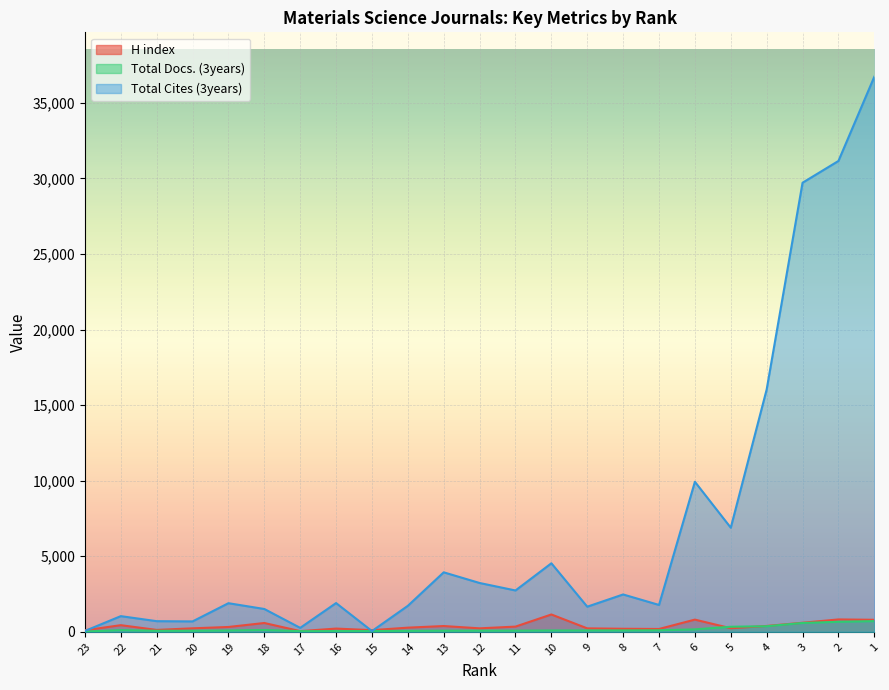

Rank the series at 10 from highest to lowest value.

Total Cites (3years), H index, Total Docs. (3years)